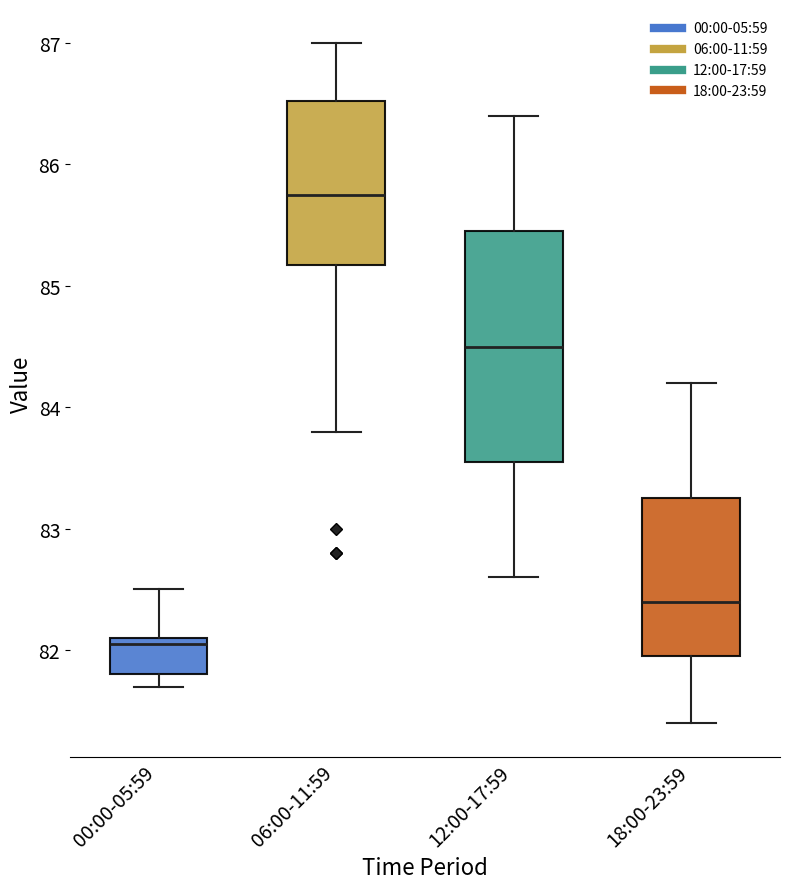

Reading left to right, read every box against the y-axis: the position of its median line, the range the box covers, and the ends of its whiskers. The values are not printed on the chart, so give them approximately, as read against the axis.

00:00-05:59: median 82.1 (just below the box's upper edge), box 81.8 to 82.1, whiskers 81.7 to 82.5
06:00-11:59: median 85.8, box 85.2 to 86.5, whiskers 83.8 to 87.0
12:00-17:59: median 84.5, box 83.6 to 85.5, whiskers 82.6 to 86.4
18:00-23:59: median 82.4, box 82.0 to 83.3, whiskers 81.4 to 84.2